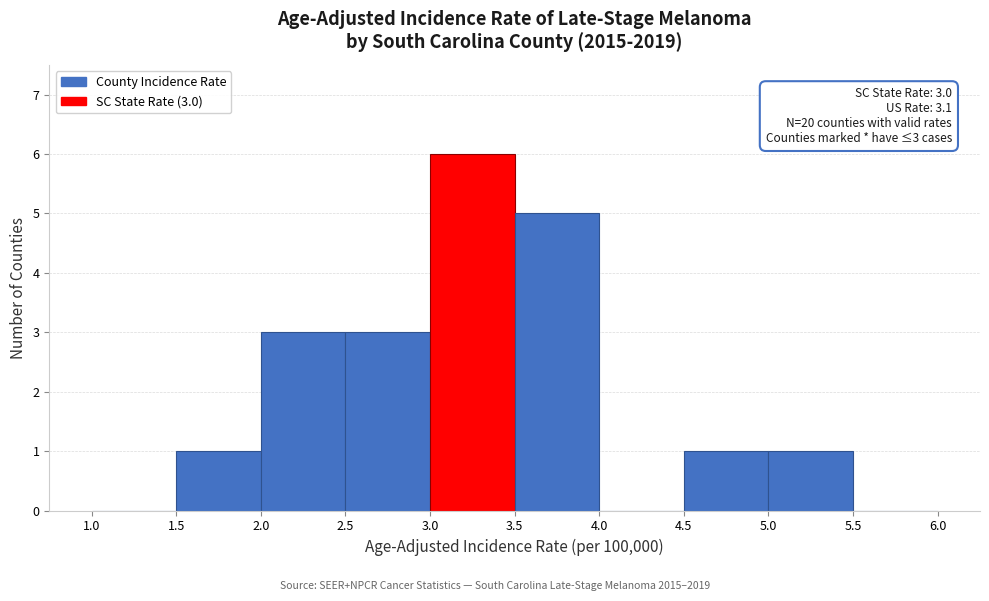

Which range on the x-axis has the tallest bar?

3.0 to 3.5